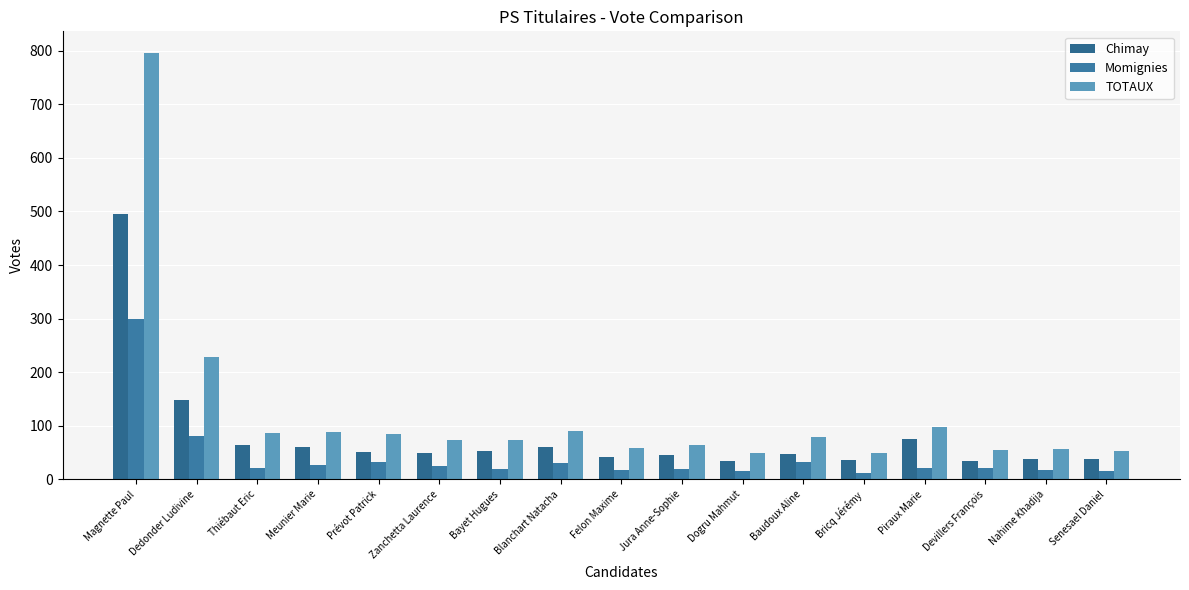

The TOTAUX series shows 229 at Dedonder Ludivine. True or false?

True